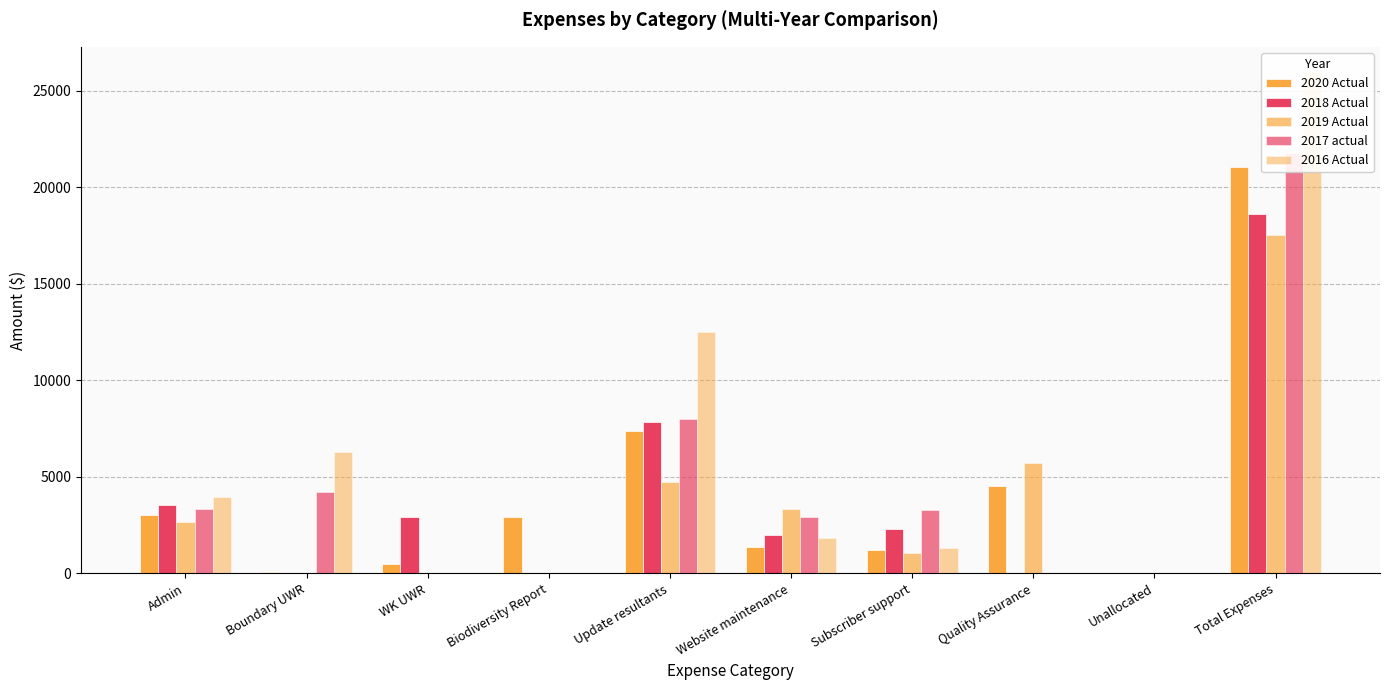

Where does the 2016 Actual series first go above 1860?

Admin